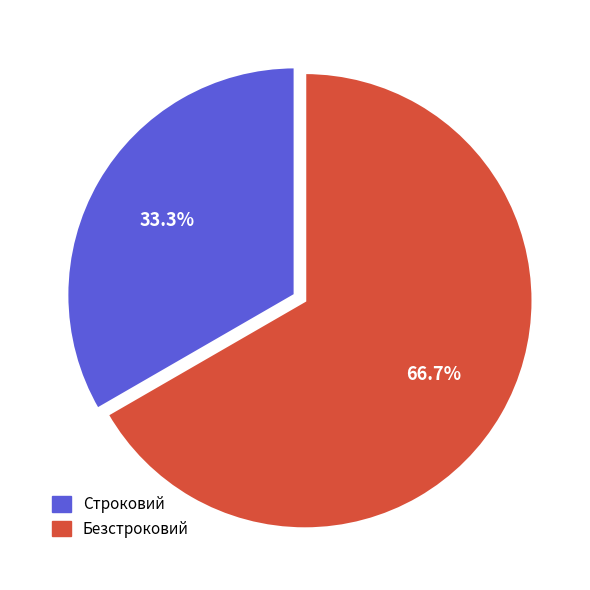

True or false: Безстроковий accounts for 67% of the total.

True